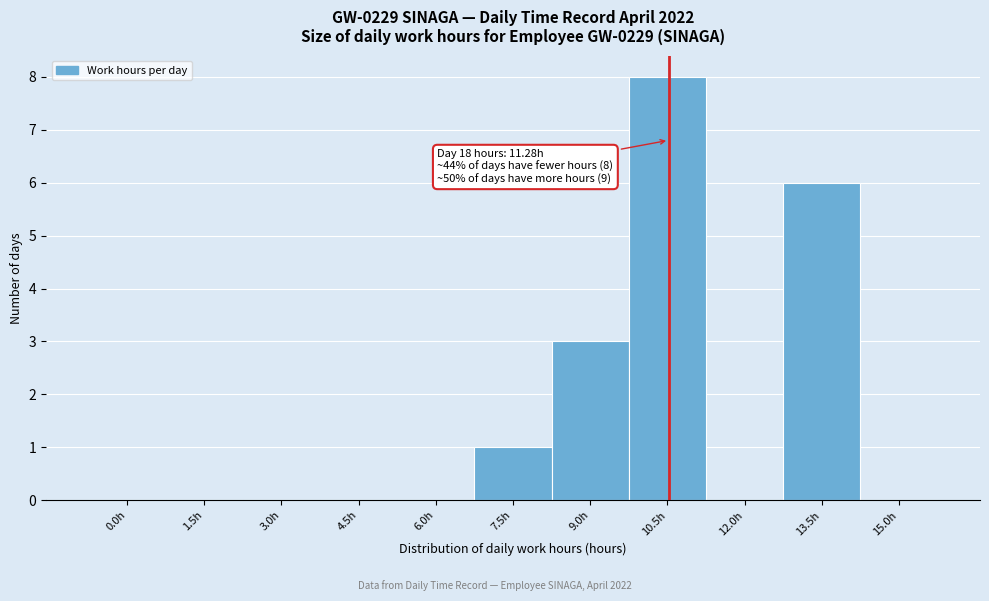

Reading right to left, list all the values displayed in this chart.

15.0h=0	13.5h=6	12.0h=0	10.5h=8	9.0h=3	7.5h=1	6.0h=0	4.5h=0	3.0h=0	1.5h=0	0.0h=0